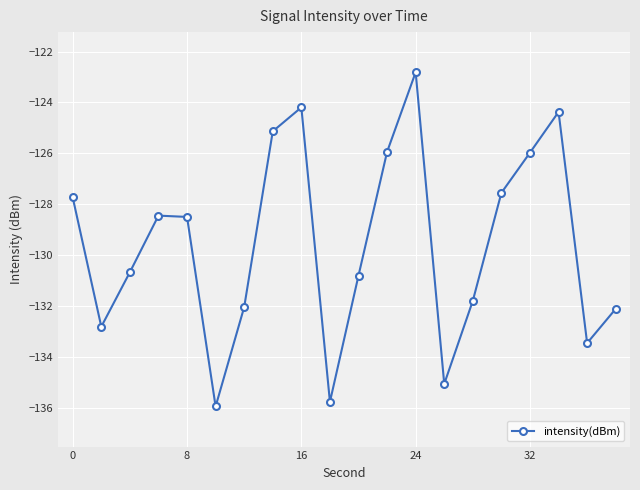

What is the smallest value displayed?

-135.9